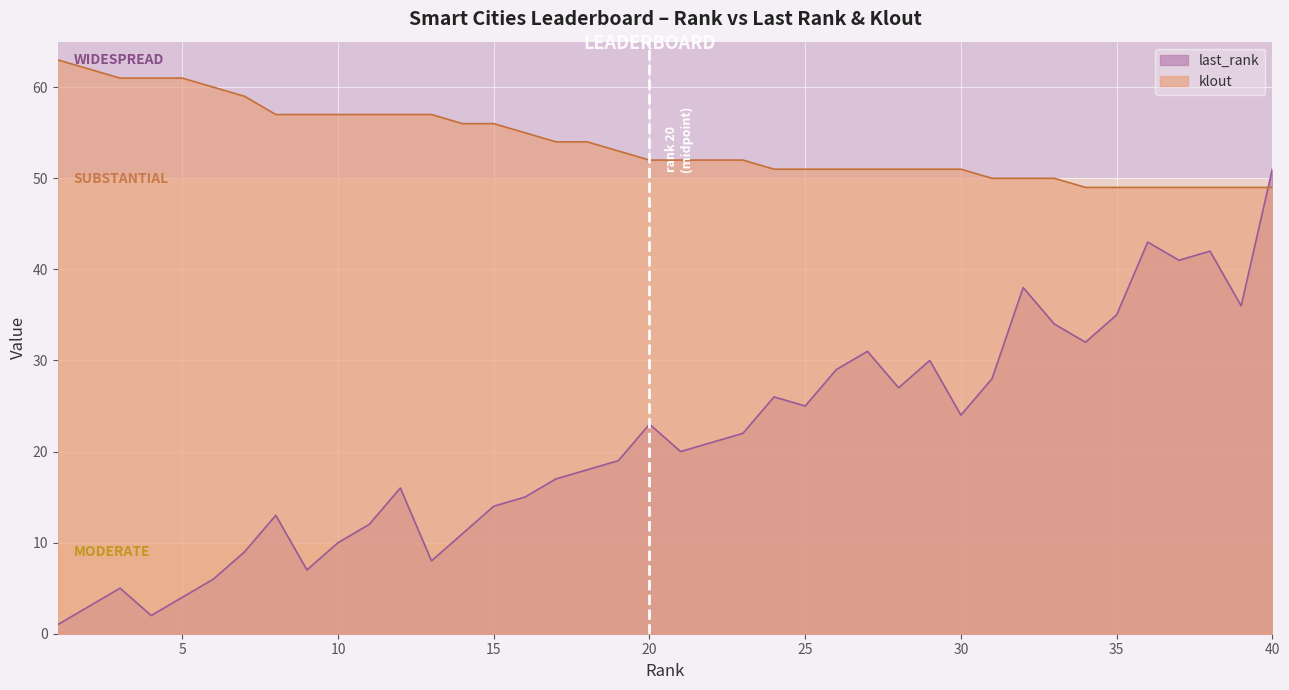

The value of last_rank at 14 is 17. True or false?

False